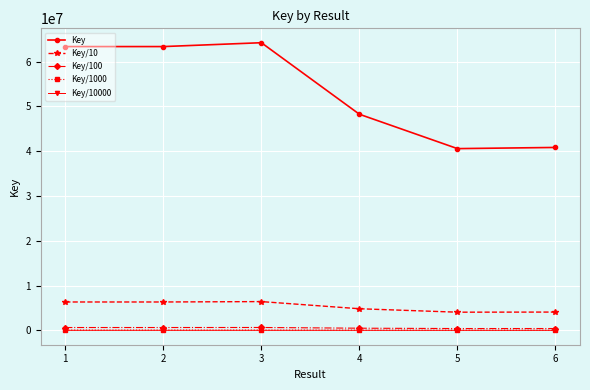

At which label does Key reach its peak?

3